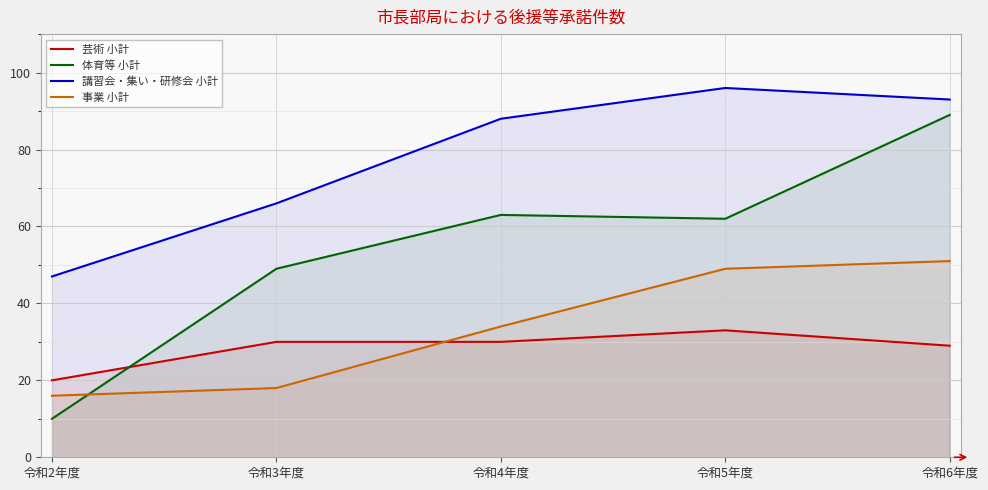

What is the difference between the maximum and minimum values in the 芸術 小計 series?

13